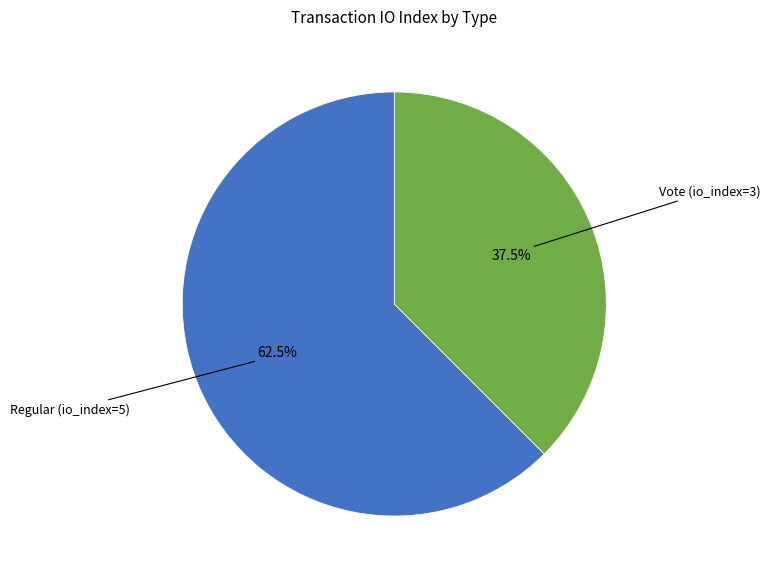

Is there a majority slice in this chart?

Yes